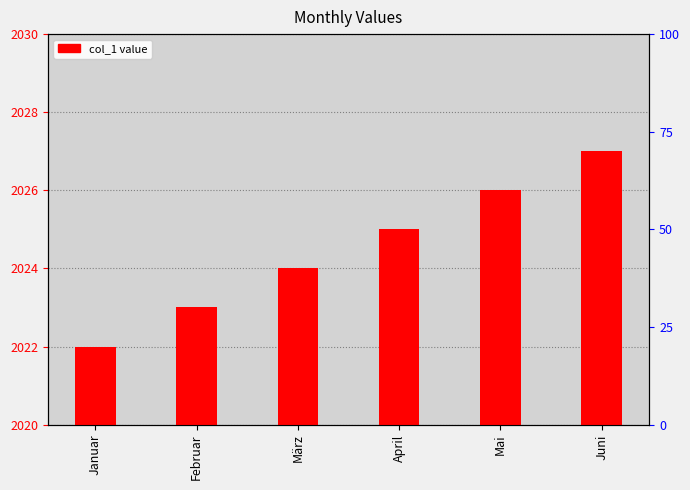

Does the chart contain stacked bars?

No